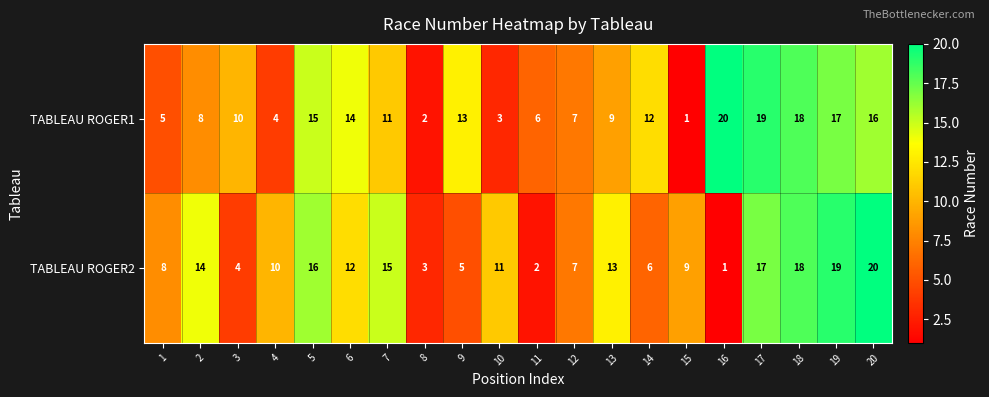

At which label does TABLEAU ROGER1 reach its minimum?

15